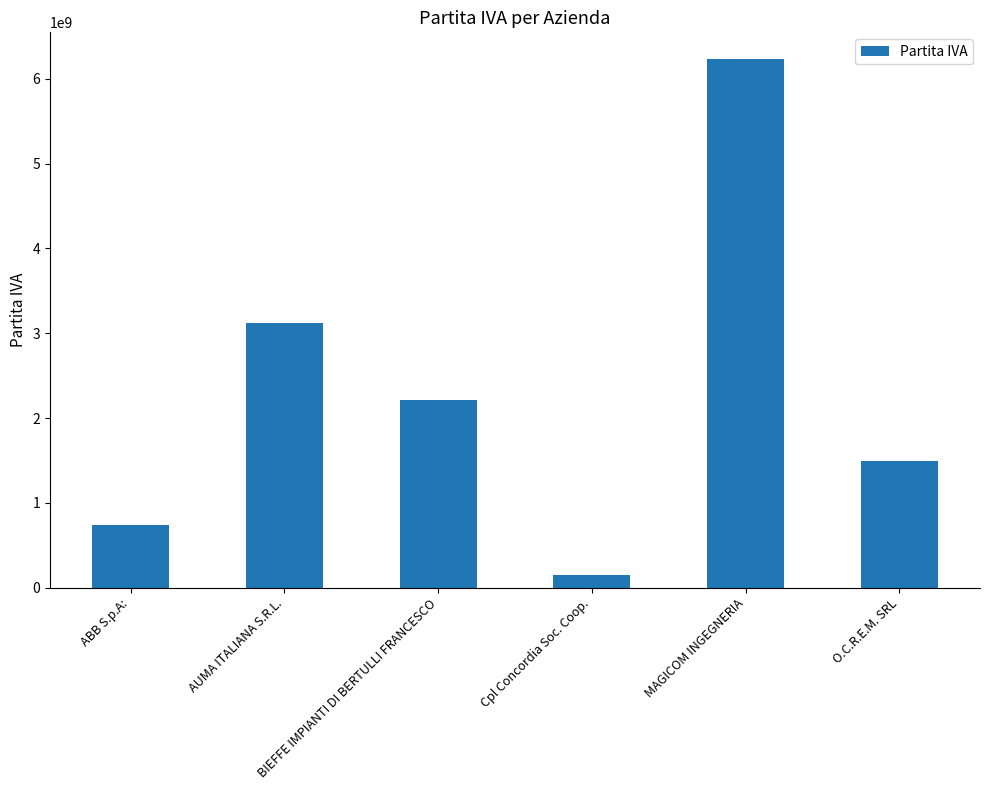

How many series are shown in this chart?

1